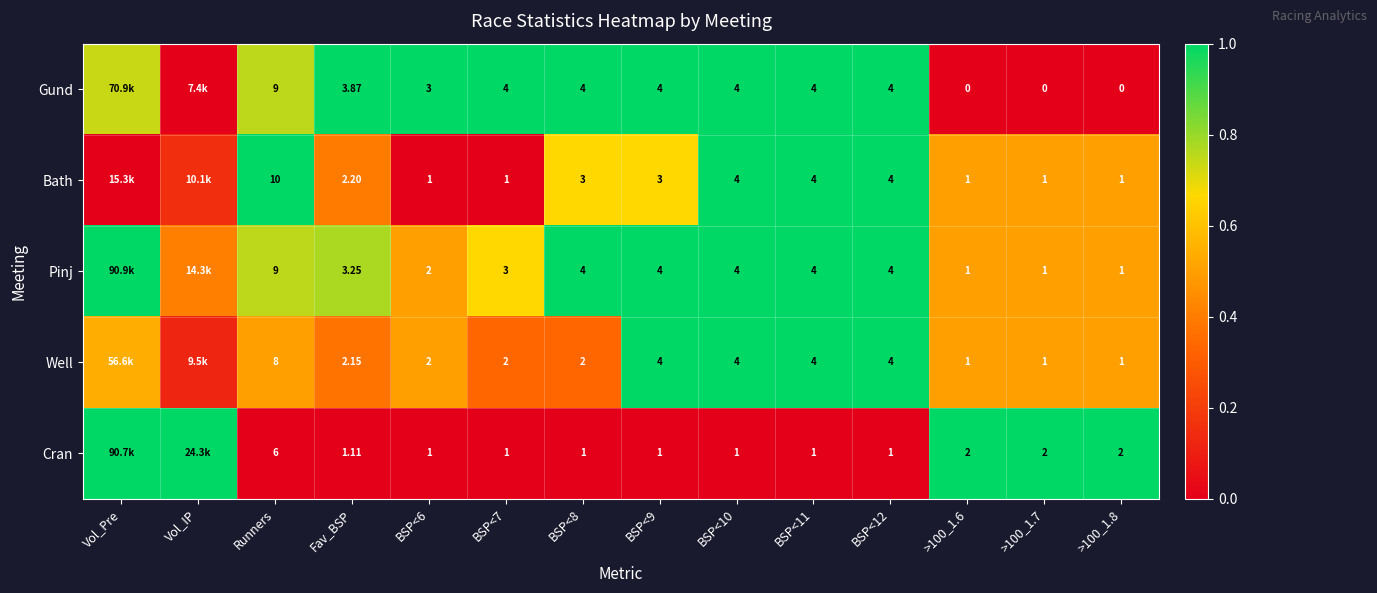

What is the difference between the second highest and second lowest values in the Cran series?

1.0